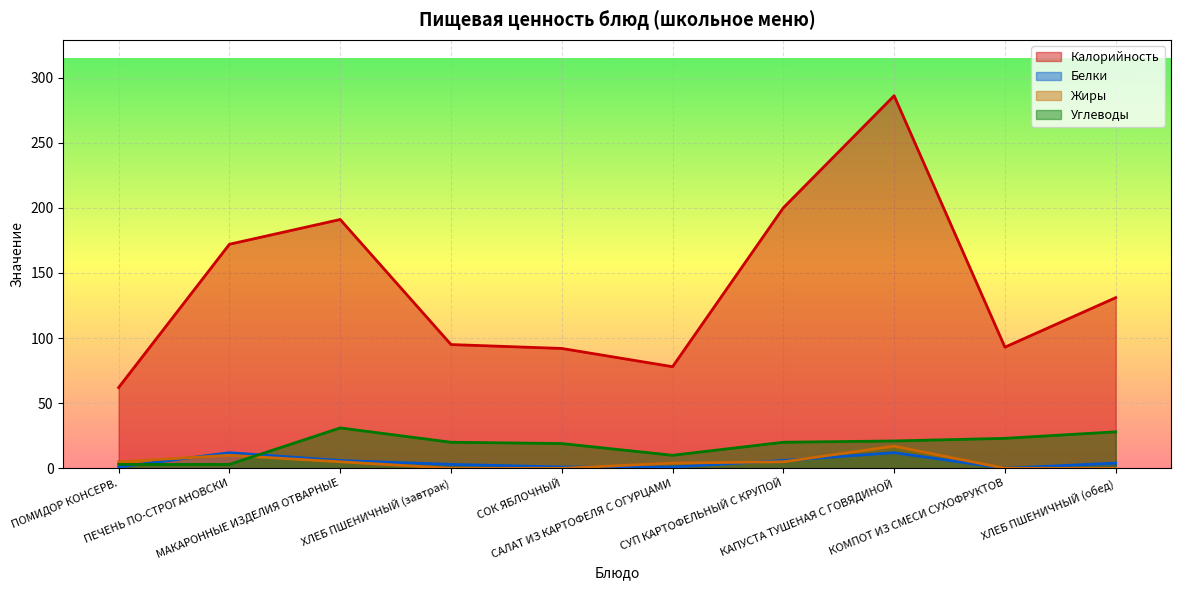

How many lines are shown in the chart?

4